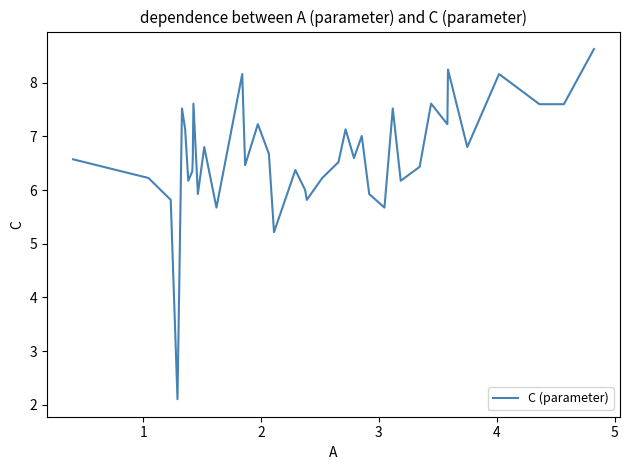

What is the smallest value displayed?

2.1